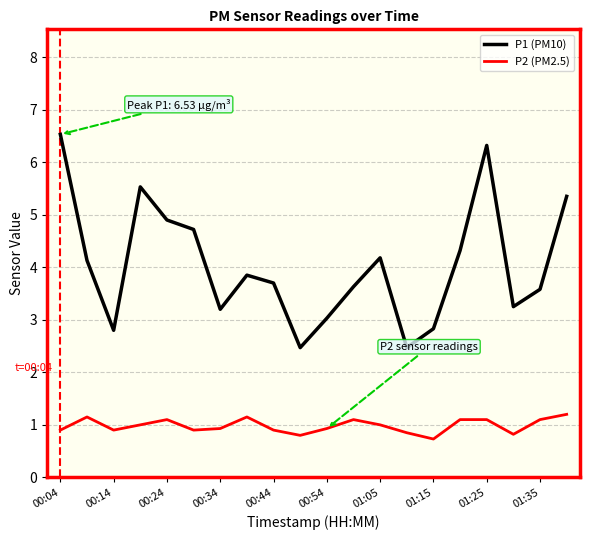

Rank the series by their maximum value, from lowest to highest.

P2 (PM2.5), P1 (PM10)